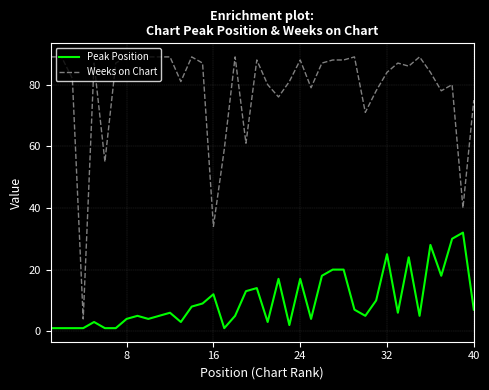

True or false: Peak Position and Weeks on Chart cross at least once.

False